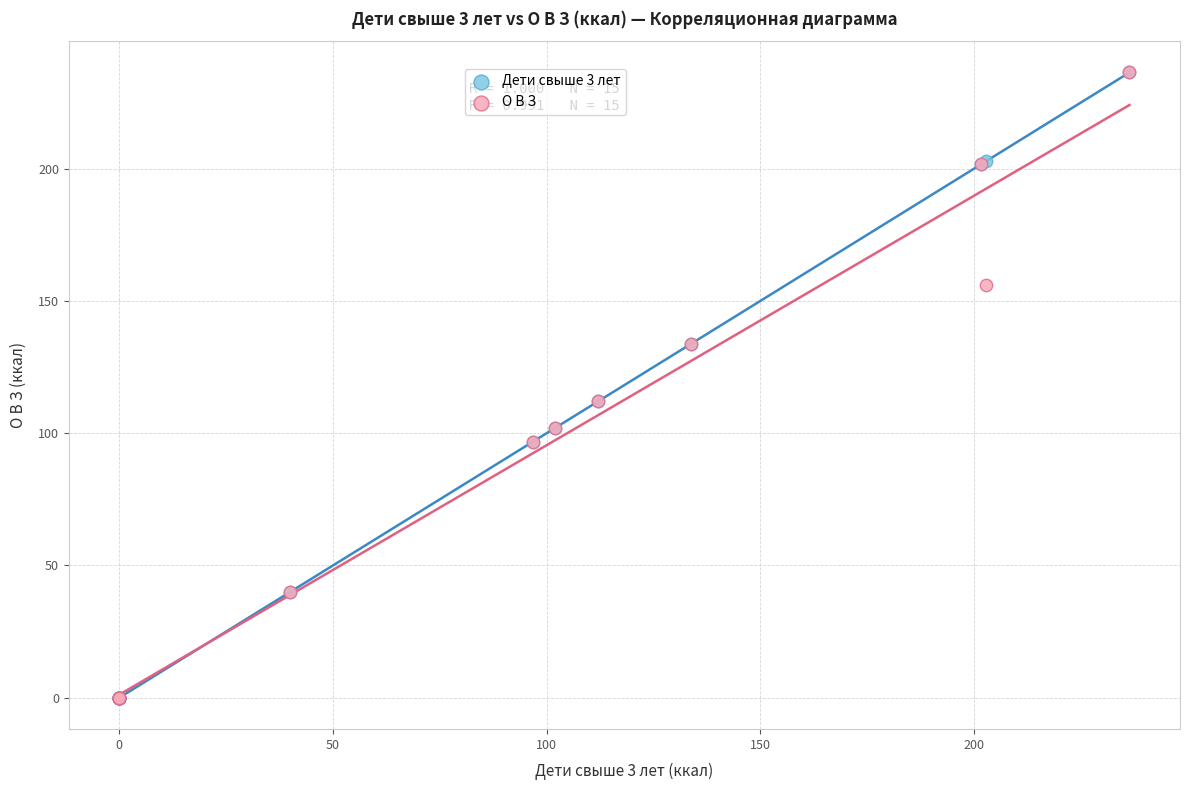

What are all the series names shown in the legend?

Дети свыше 3 лет, О В З